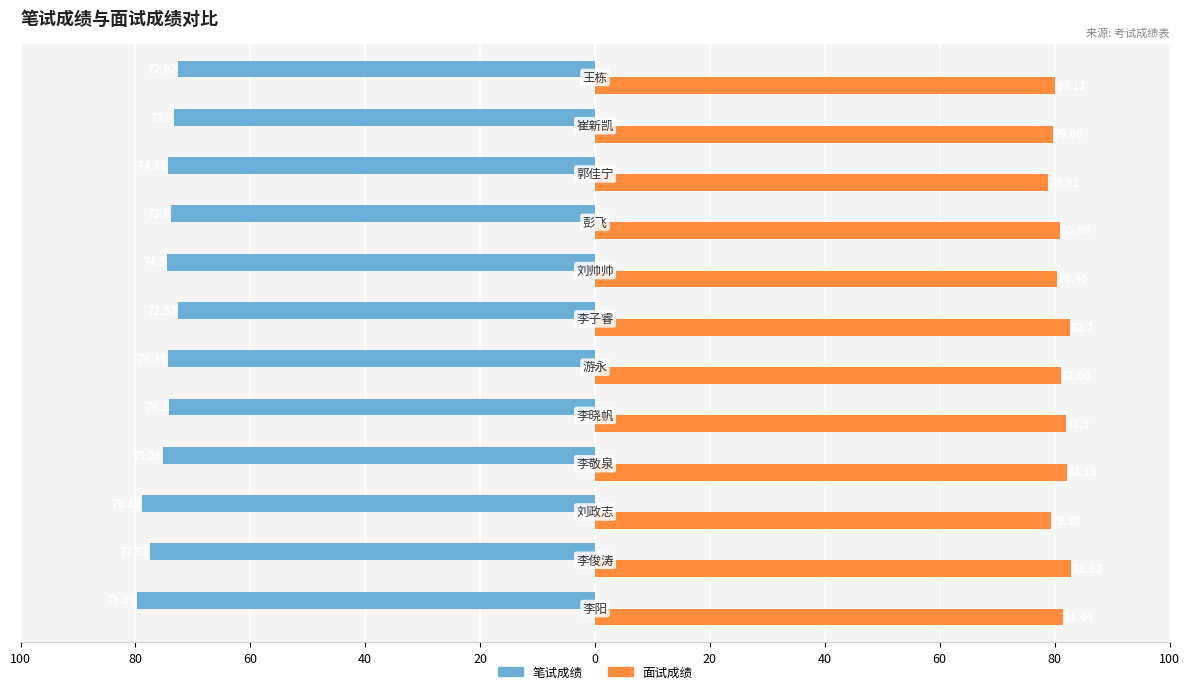

Which series has the widest spread of values?

笔试成绩